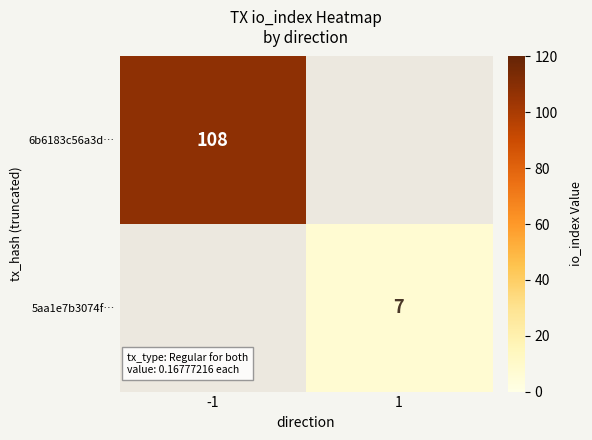

True or false: 5aa1e7b3074f… has a value of 4.9 at 1.

False